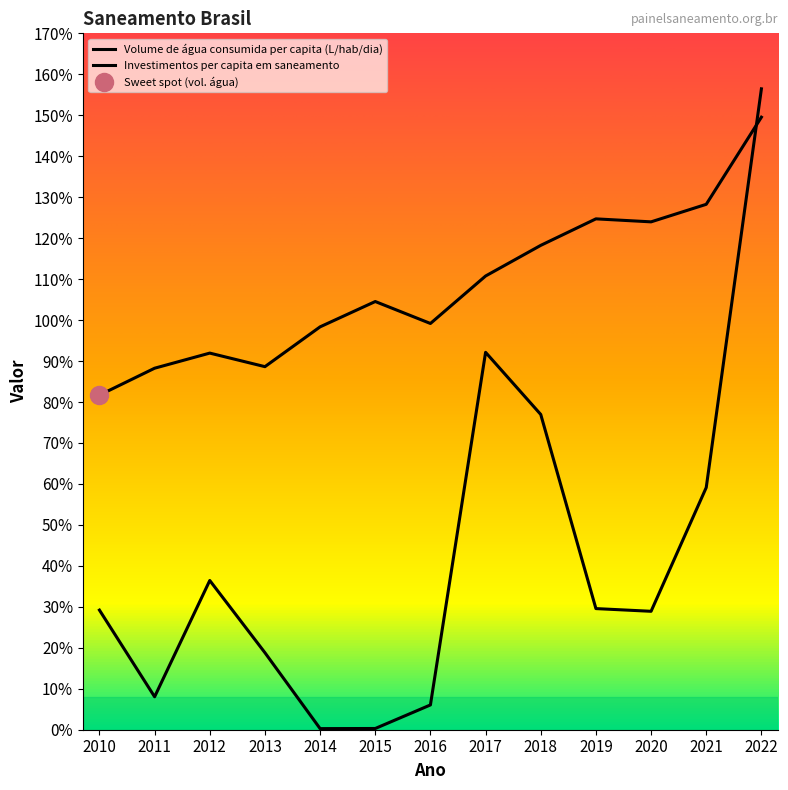

Is this an area chart (filled region under the line)?

No